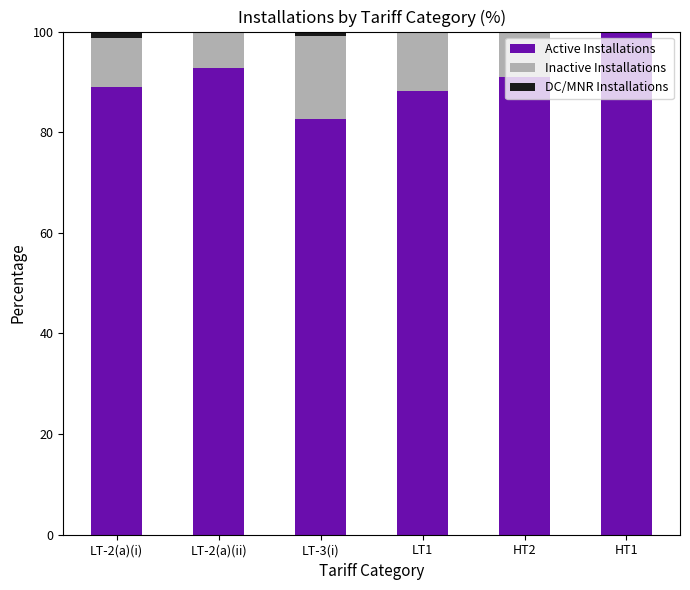

Is it true that Active Installations equals 90.9 at HT2?

True